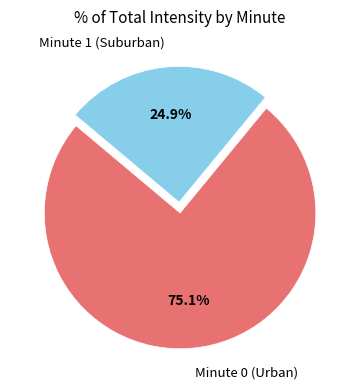

Rank the categories by value from lowest to highest.

Minute 1 (Suburban), Minute 0 (Urban)